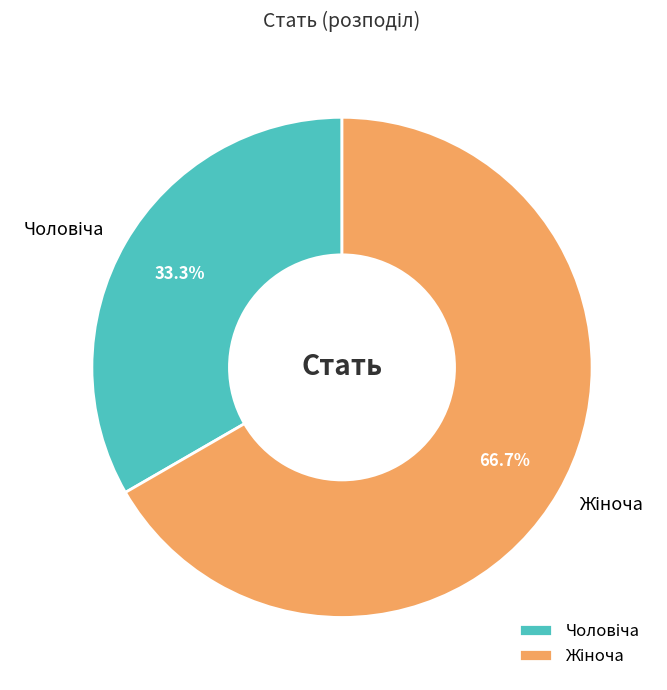

Is there any slice that represents more than half of the pie?

Yes